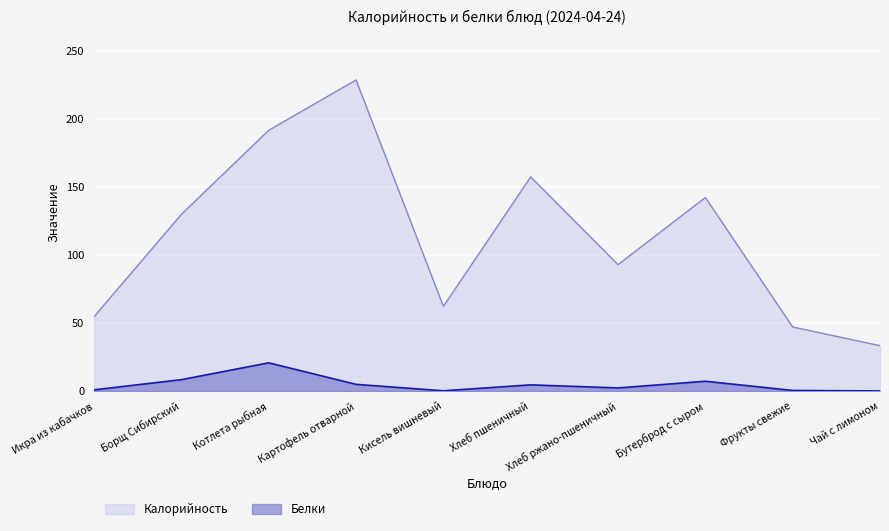

True or false: Калорийность and Белки cross at least once.

False